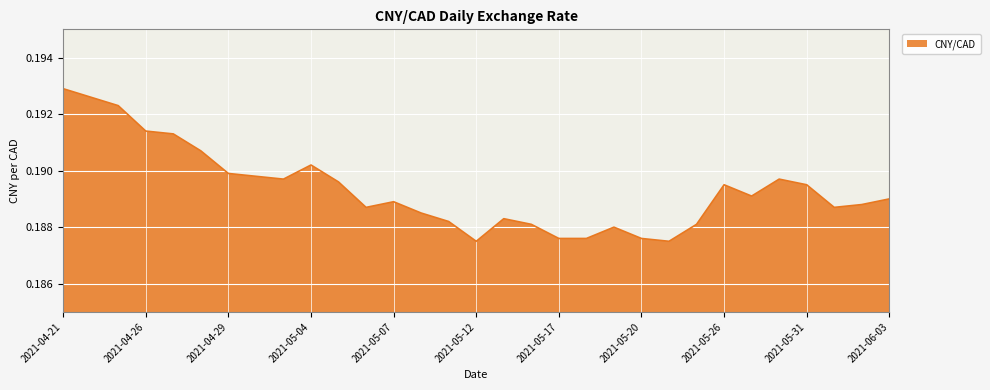

List the labels in order of value, smallest first.

2021-05-12, 2021-05-21, 2021-05-17, 2021-05-18, 2021-05-20, 2021-05-19, 2021-05-14, 2021-05-25, 2021-05-11, 2021-05-13, 2021-05-10, 2021-05-06, 2021-06-01, 2021-06-02, 2021-05-07, 2021-06-03, 2021-05-27, 2021-05-26, 2021-05-31, 2021-05-05, 2021-05-03, 2021-05-28, 2021-04-30, 2021-04-29, 2021-05-04, 2021-04-28, 2021-04-27, 2021-04-26, 2021-04-23, 2021-04-22, 2021-04-21